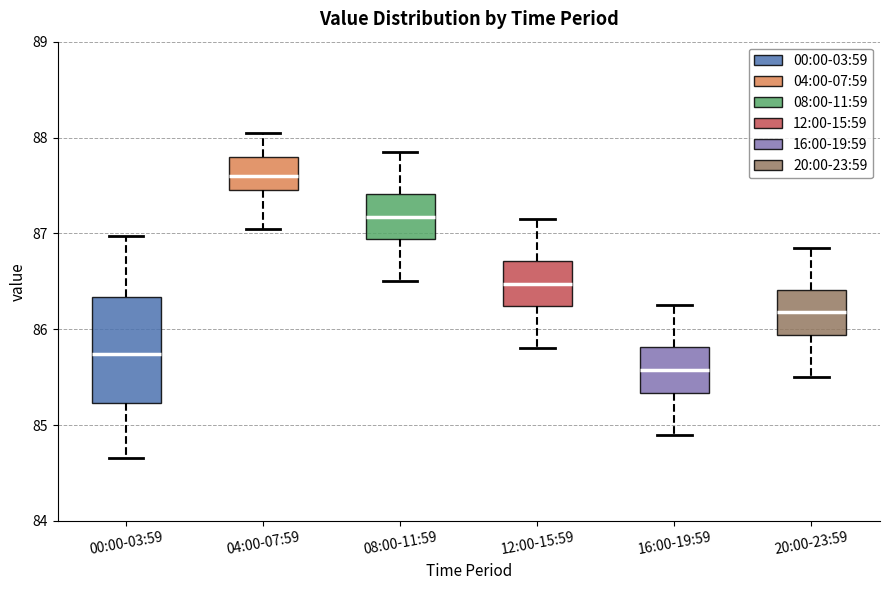

Where does the upper whisker of the box for 20:00-23:59 end on the y-axis? The values are not printed on the chart, so give them approximately, as read against the axis.

86.9